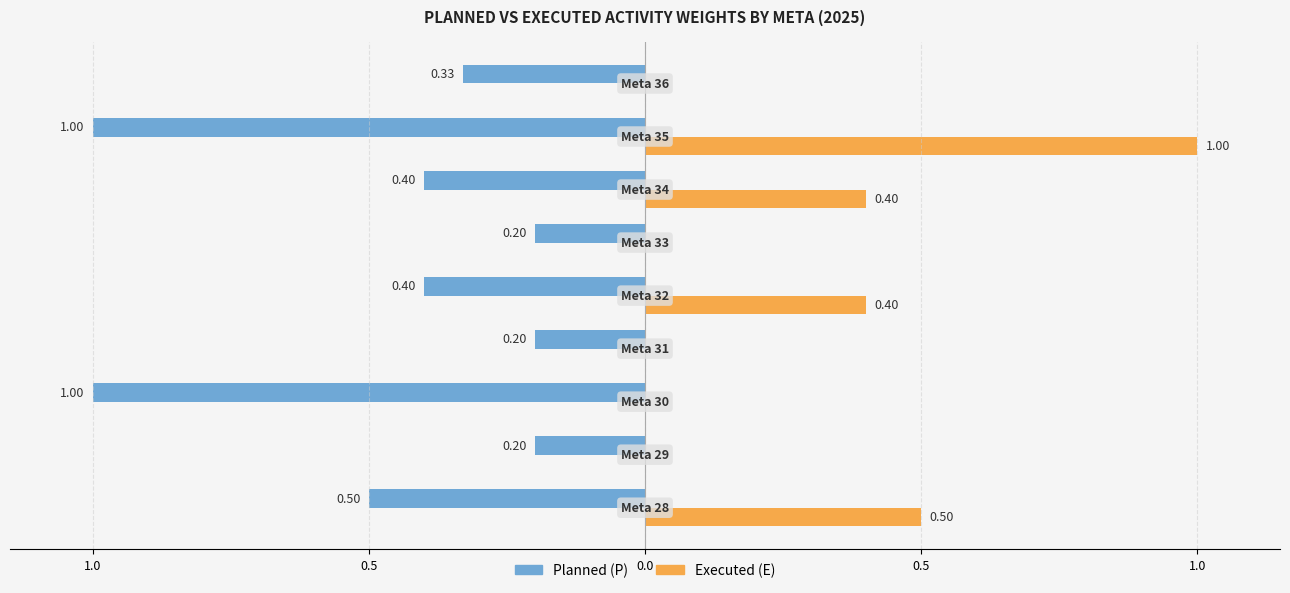

Which series has the widest spread of values?

Executed (E)